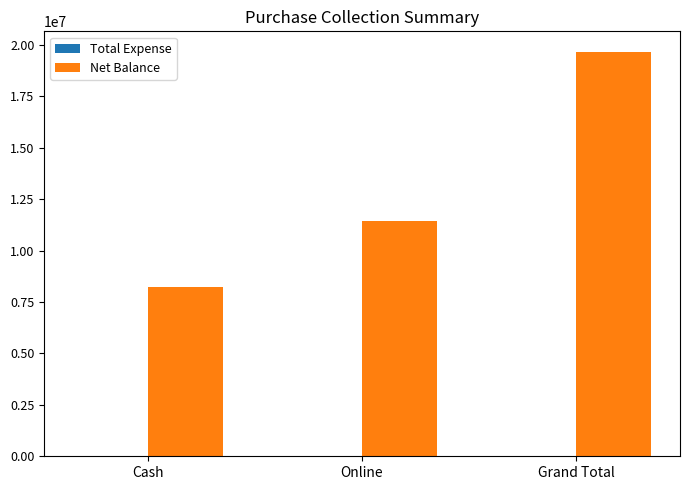

Which series has the largest total across all categories?

Net Balance